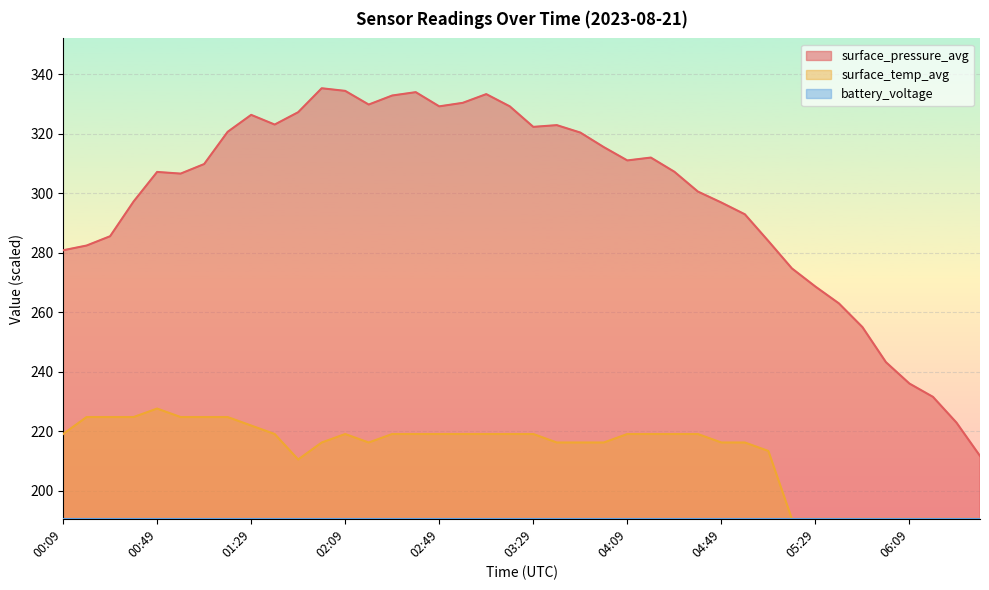

What is the total value across all series at 05:39?

453.5